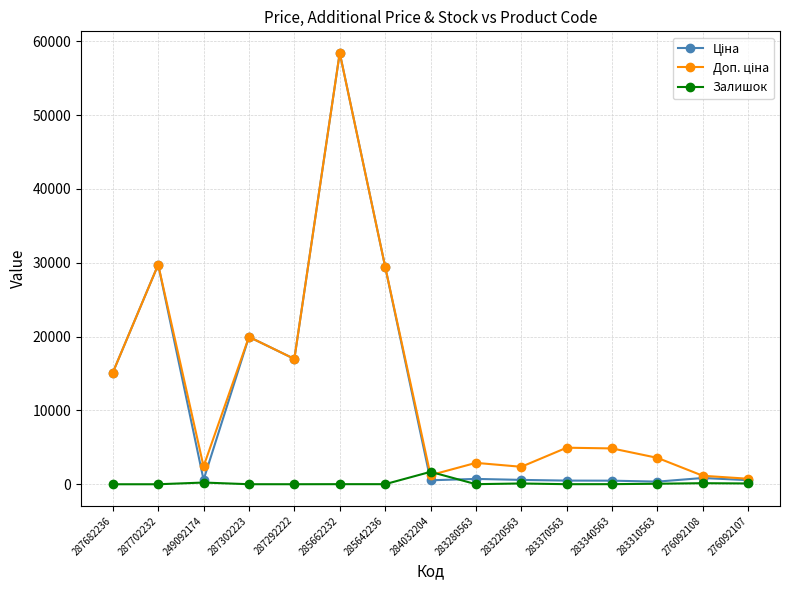

What is the label of the 3rd point from the left?

249092174